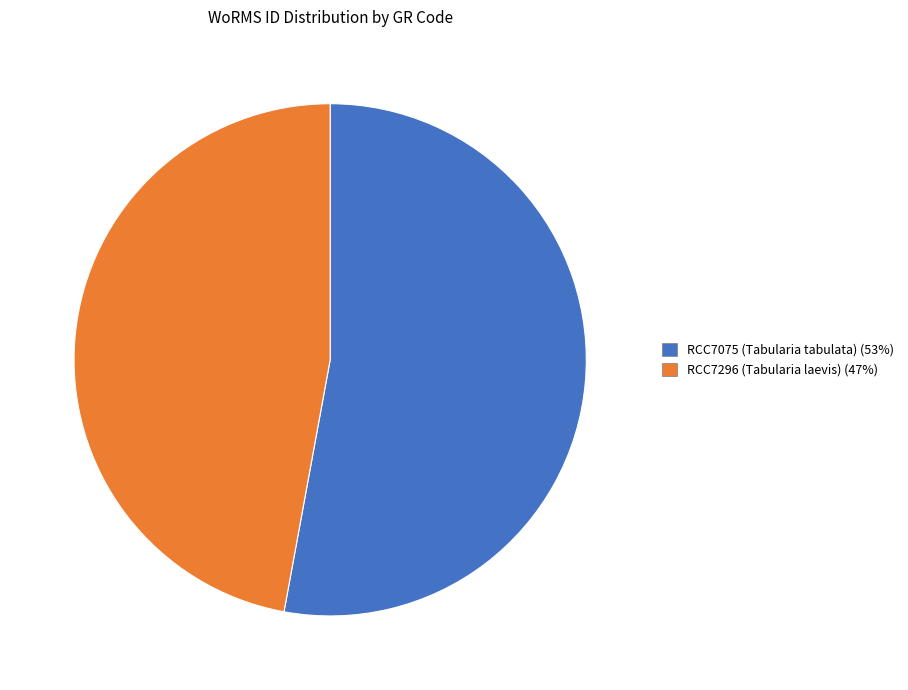

How many slices are in this pie chart?

2